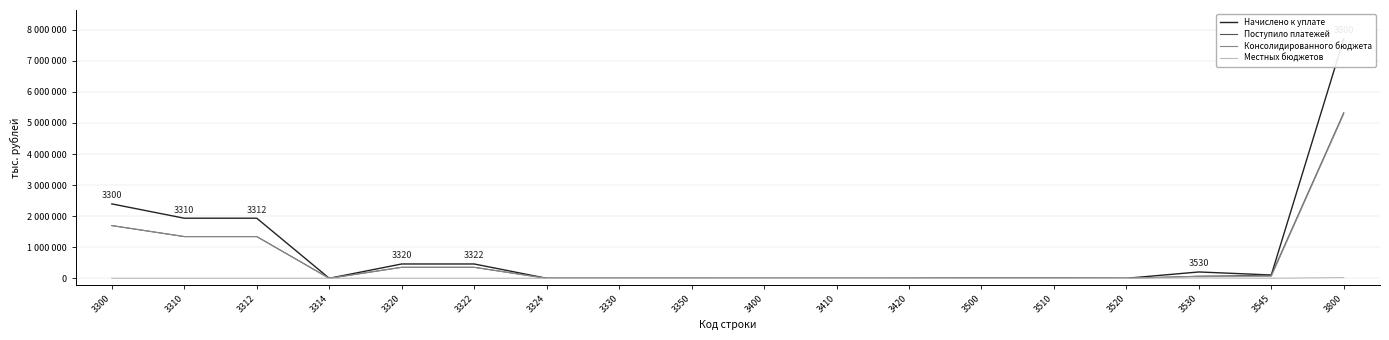

What is the difference between the maximum and minimum values in the Поступило платежей series?

5332680